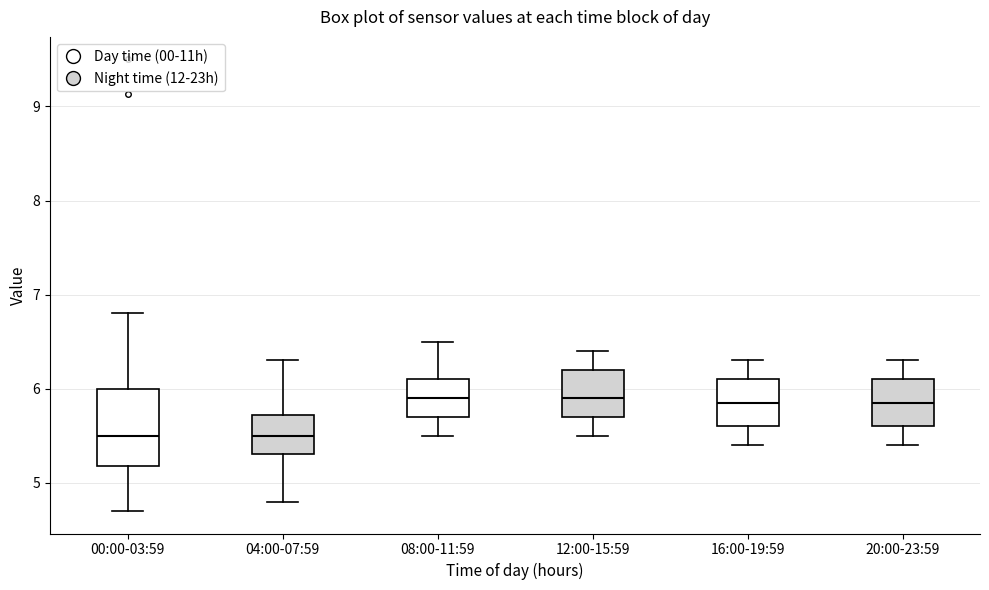

Where does the lower whisker of the box for 20:00-23:59 end on the y-axis? The values are not printed on the chart, so give them approximately, as read against the axis.

5.4